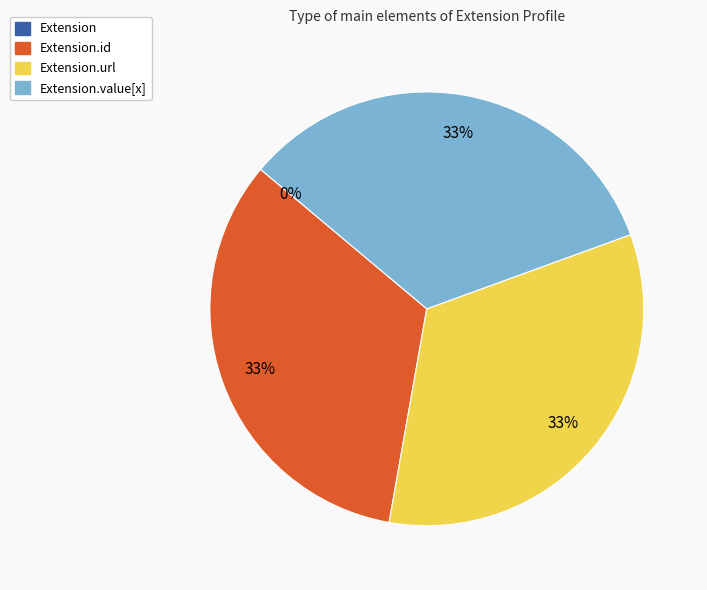

True or false: Extension.value[x] accounts for 42% of the total.

False